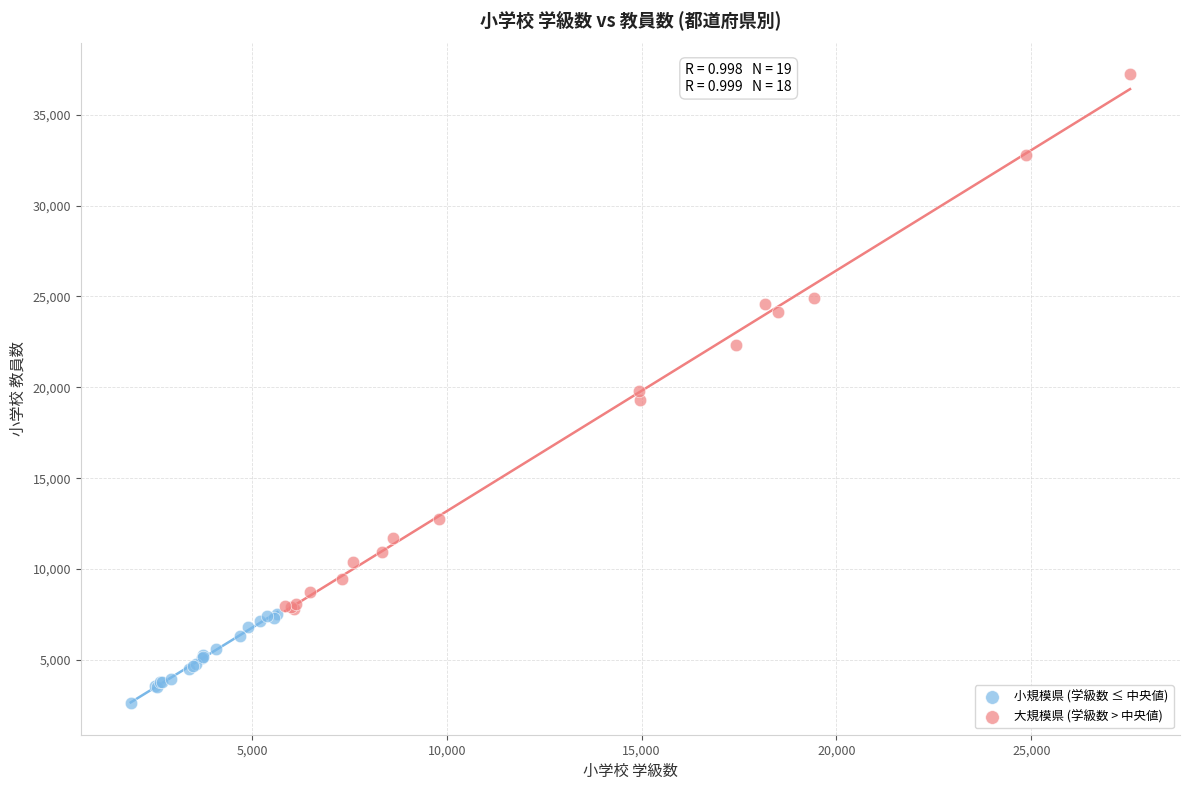

Which series has the largest Y range (max minus min)?

大規模県 (学級数 > 中央値)